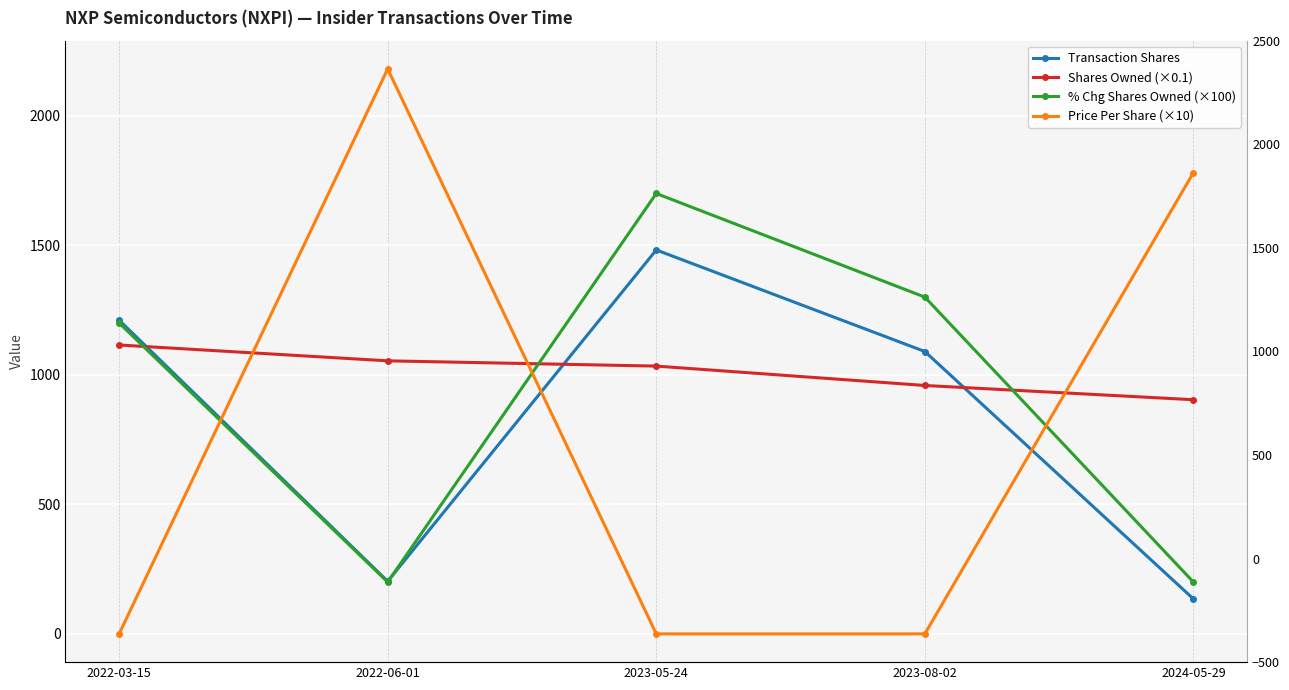

At which label does Price Per Share (×10) reach its peak?

2022-06-01